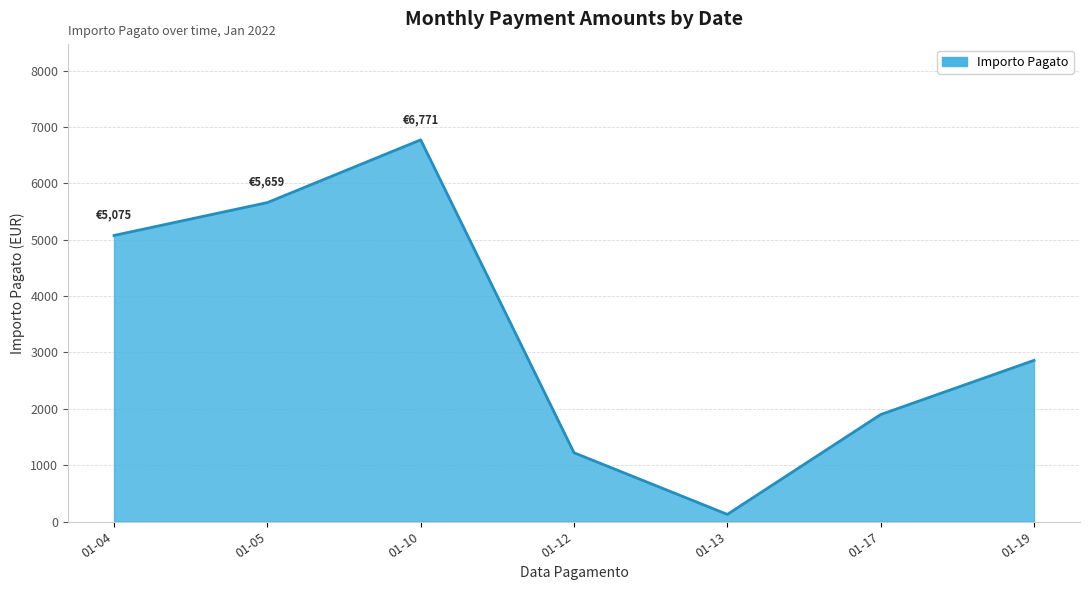

Reading left to right, transcribe all the data shown in this chart.

5075.2	5658.6	6771.4	1220.0	126.4	1897.8	2859.1